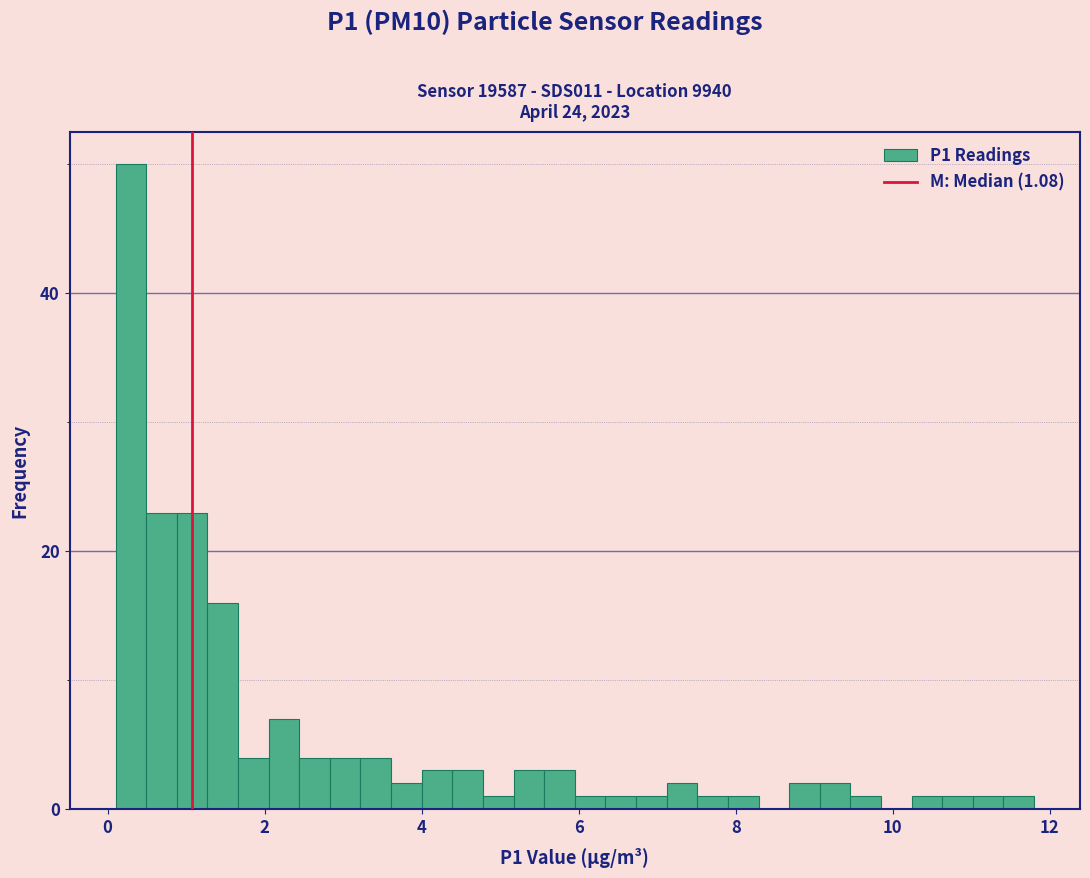

Around what value on the x-axis is the tallest bar? Give the approximate position of its centre, as read against the axis.

0.2